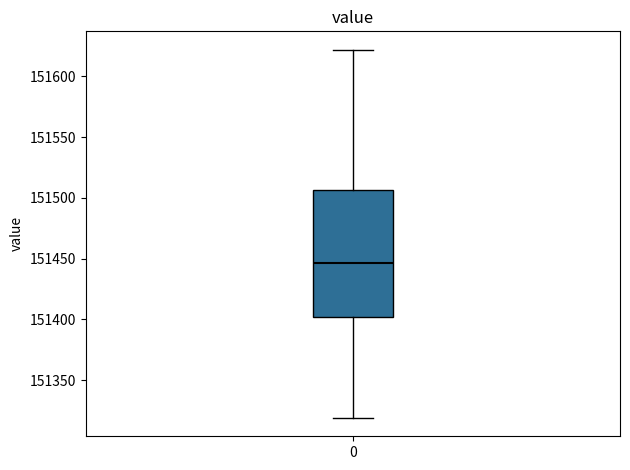

Read this box plot against the y-axis: the position of the median line, the range covered by the box, and the ends of both whiskers. The values are not printed on the chart, so give them approximately, as read against the axis.

median 151445, box 151400 to 151505, whiskers 151320 to 151620